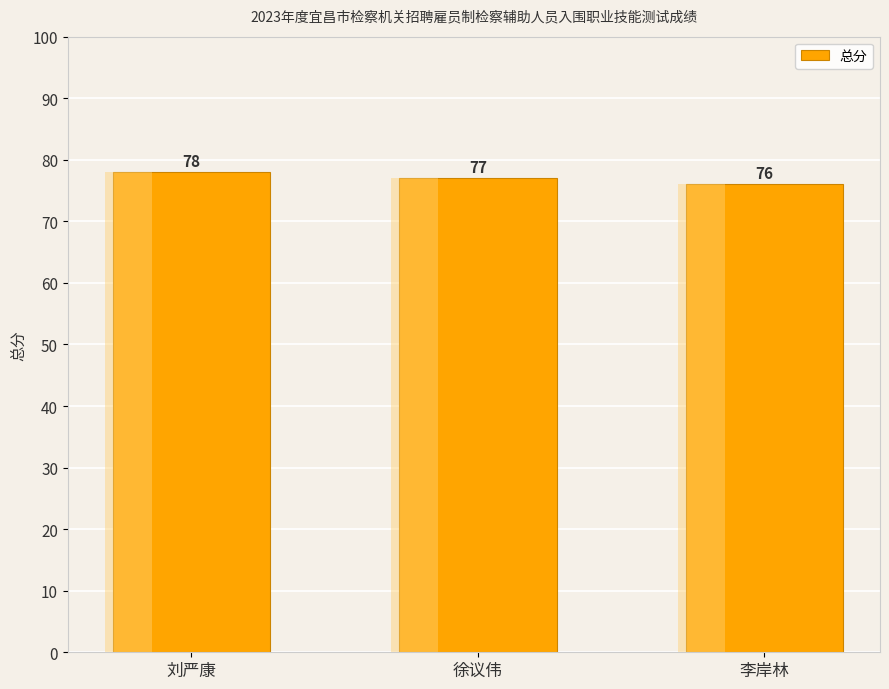

How many bars are there in total?

3